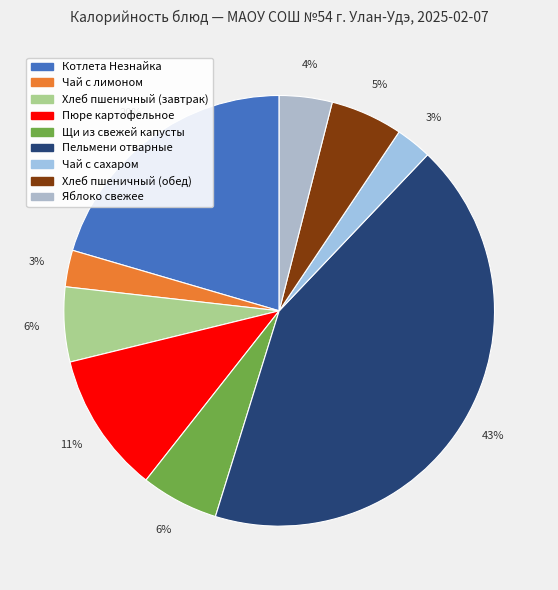

Which slice is the smallest?

Чай с сахаром